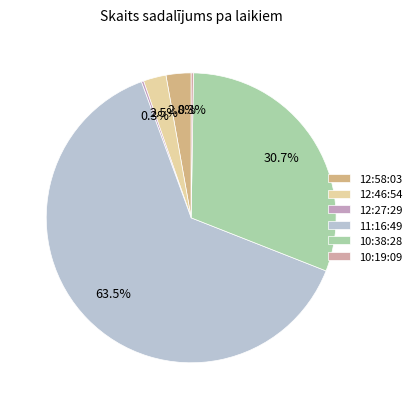

Which category has the smallest portion of the pie?

12:27:29